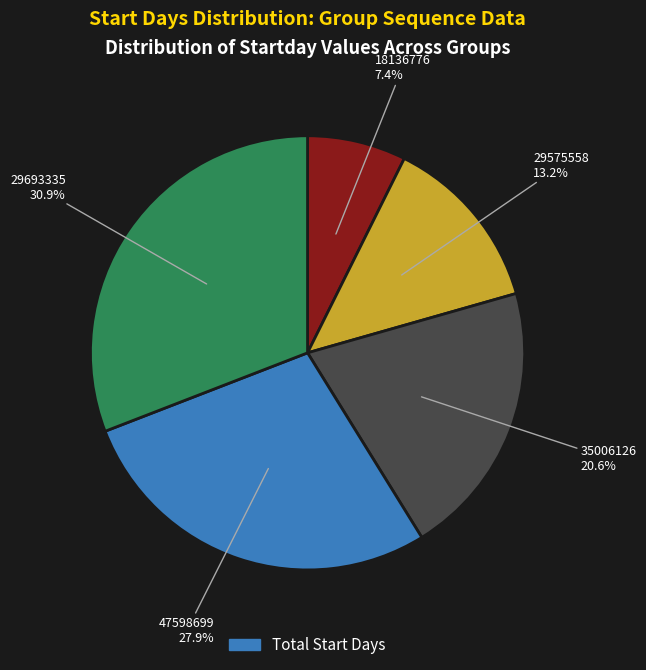

Does any single category account for the majority?

No